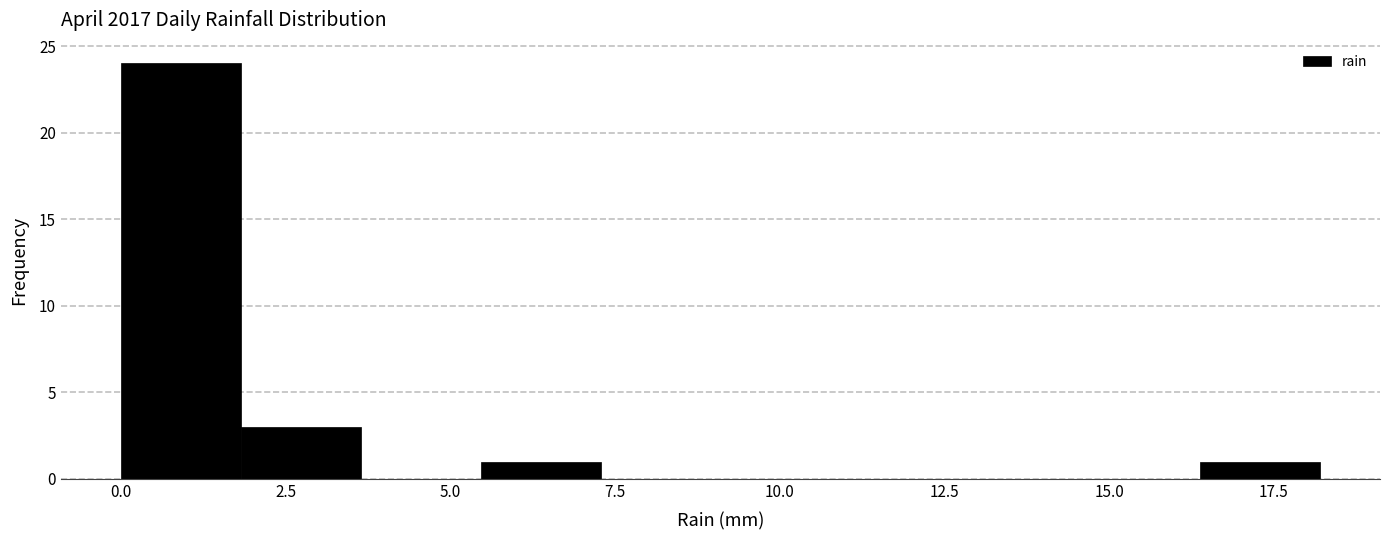

Read against the x-axis, roughly where is the centre of the tallest bar?

1.0